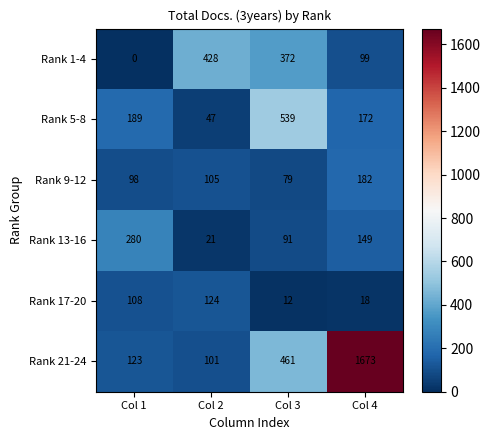

Reading left to right, list all the values displayed in this chart.

Rank 1-4: 0	428	372	99
Rank 5-8: 189	47	539	172
Rank 9-12: 98	105	79	182
Rank 13-16: 280	21	91	149
Rank 17-20: 108	124	12	18
Rank 21-24: 123	101	461	1673